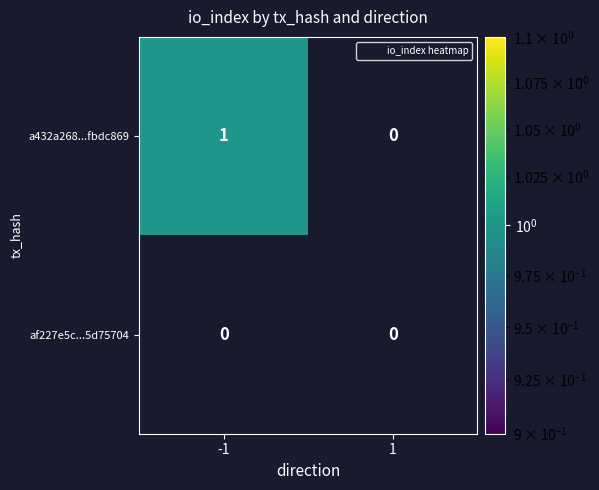

True or false: a432a268b8eb28bb47ebe94934111076fbdc869 has a value of -1 at 1.

False